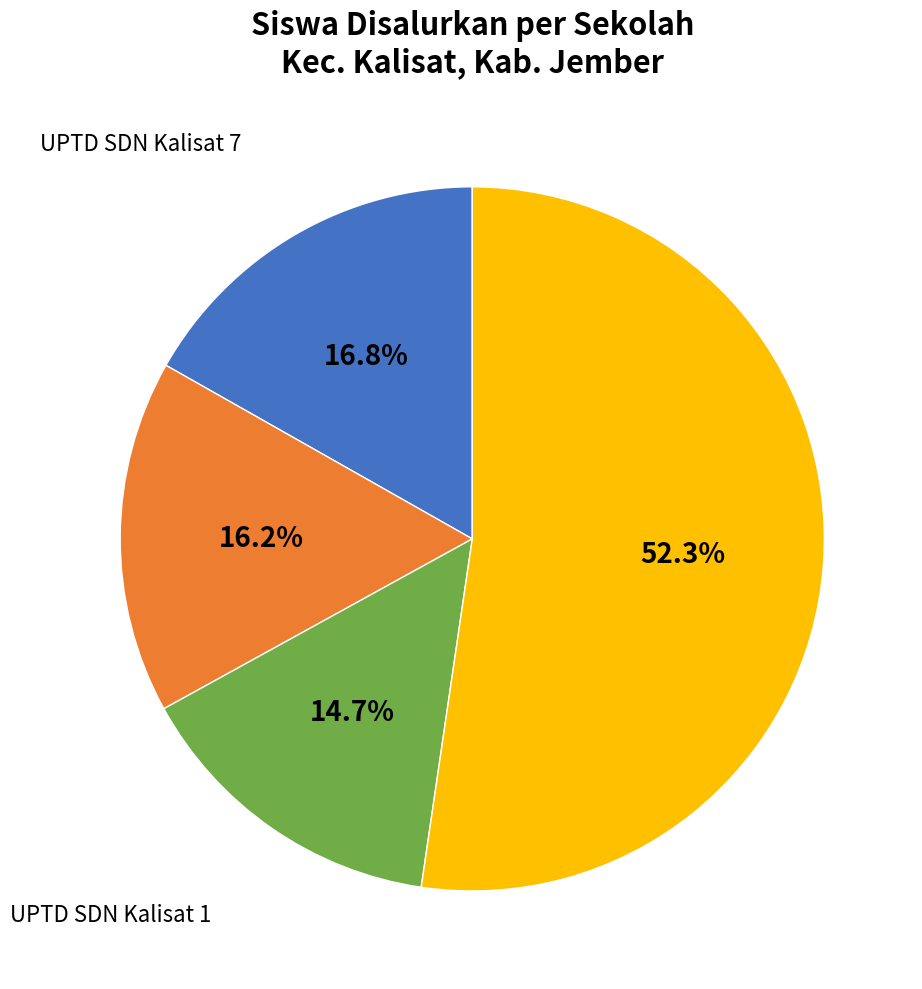

How many slices are in this pie chart?

4